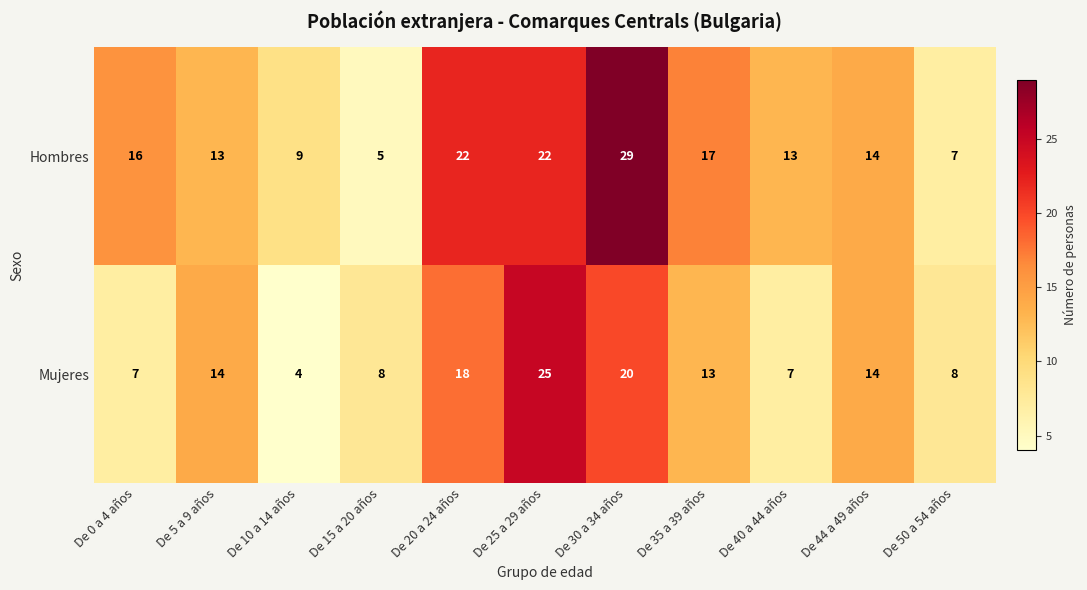

What is the spread (max minus min) of values at De 35 a 39 años?

4